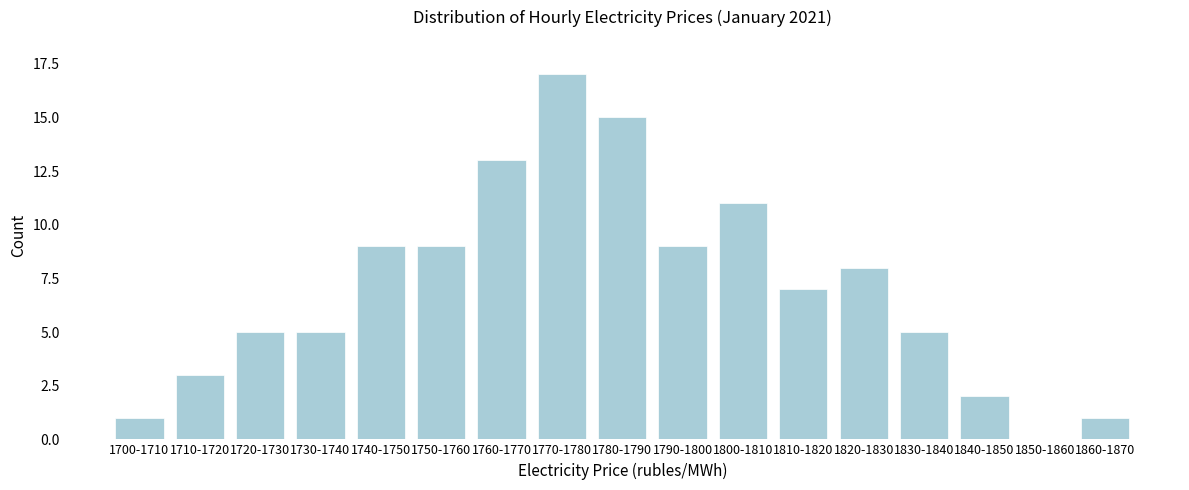

Reading left to right, transcribe all the data shown in this chart.

1700-1710=1	1710-1720=3	1720-1730=5	1730-1740=5	1740-1750=9	1750-1760=9	1760-1770=13	1770-1780=17	1780-1790=15	1790-1800=9	1800-1810=11	1810-1820=7	1820-1830=8	1830-1840=5	1840-1850=2	1850-1860=0	1860-1870=1